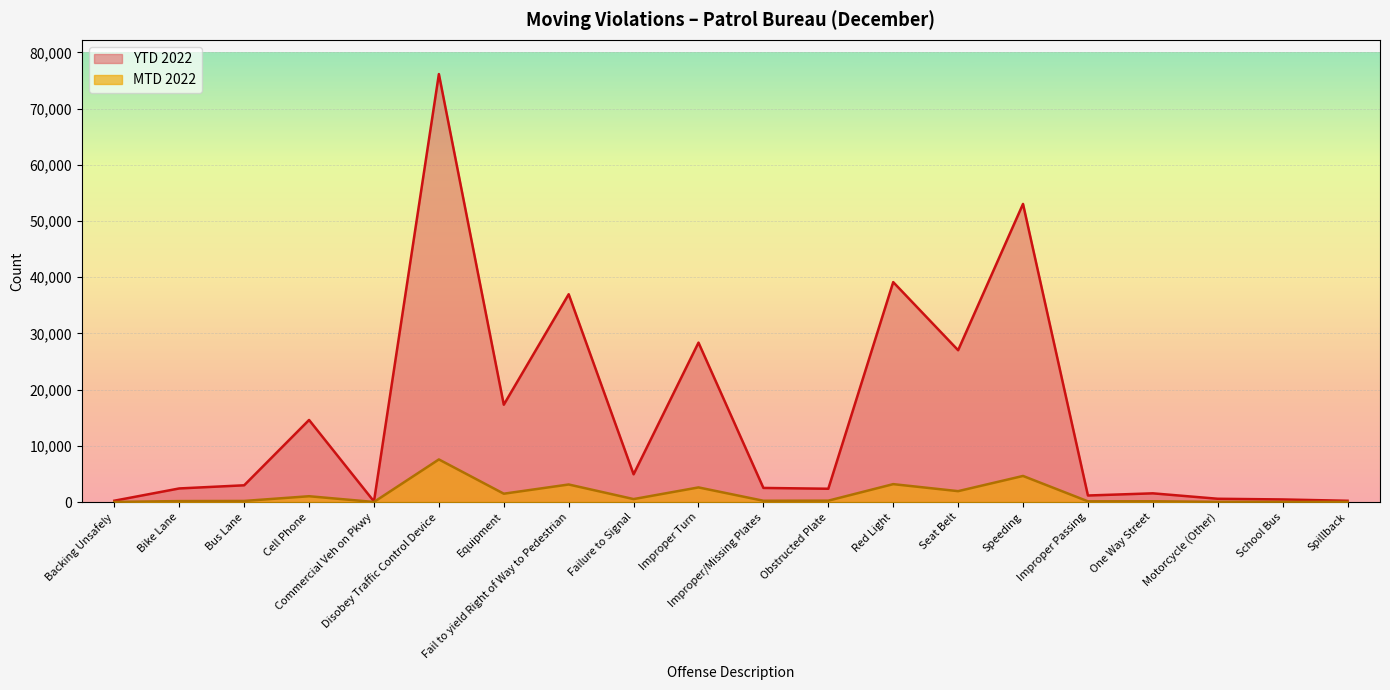

How many interior local peaks does the MTD 2022 series have?

7